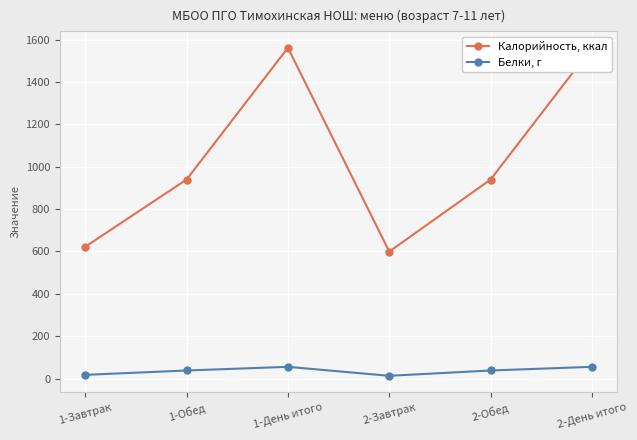

Which has a higher value, 1-Обед or 2-День итого?

2-День итого